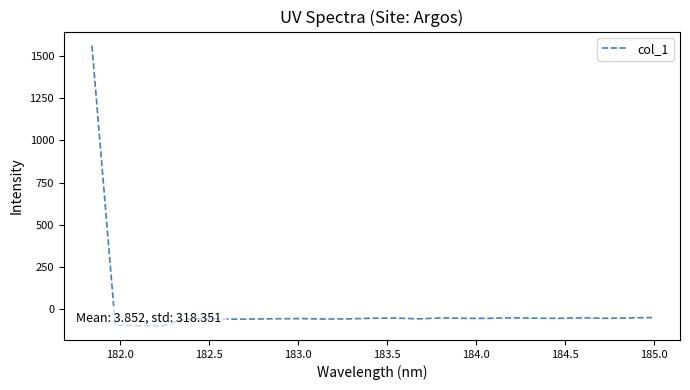

What is the greatest value displayed?

1561.9